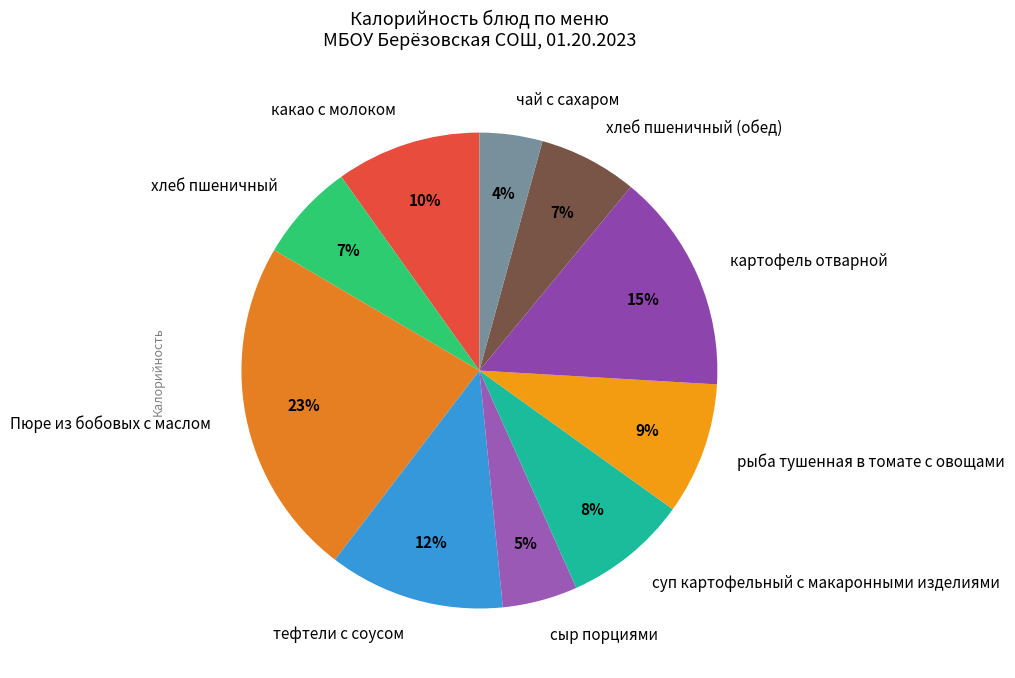

To the nearest percent, what is the difference between the largest and smallest slice percentages?

19%